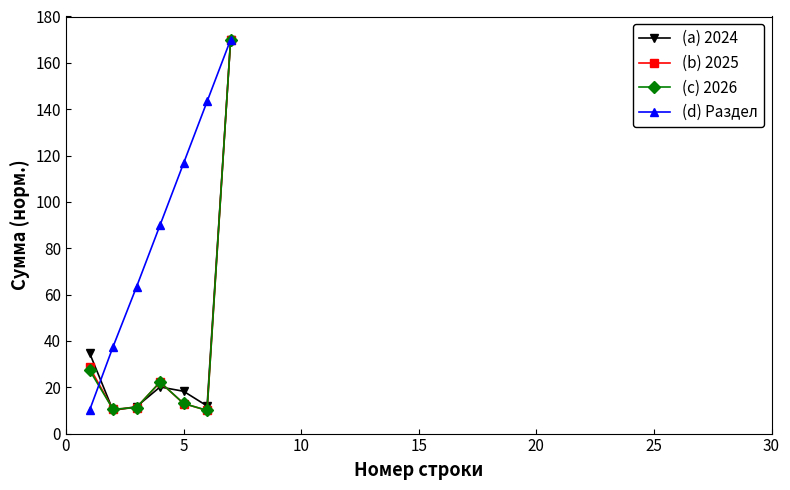

How many data points in (c) 2026 are above 12?

4